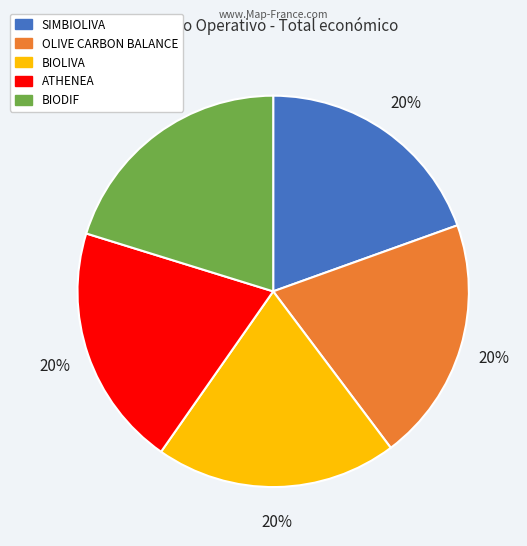

Does any single category account for the majority?

No